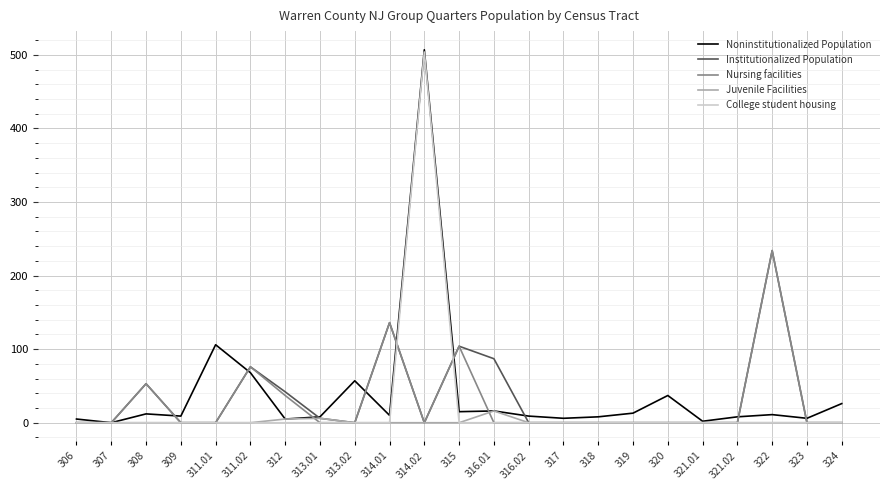

Is it true that Noninstitutionalized Population equals 9 at 316.02?

True